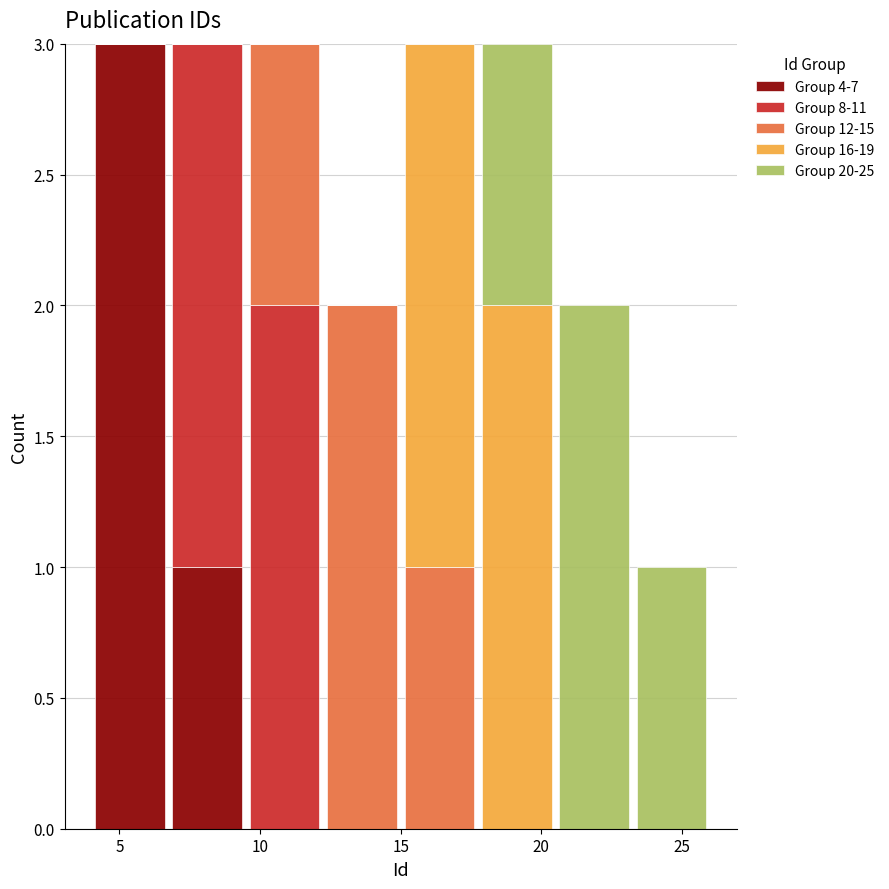

Reading left to right, list every stacked bar in this chart as the range it spans on the x-axis followed by its total height. Neither the bar edges nor the heights are printed on the chart, so give them approximately, as read against the axes.

4.00 to 6.75: 3
6.75 to 9.50: 3
9.50 to 12.25: 3
12.25 to 15.00: 2
15.00 to 17.75: 3
17.75 to 20.50: 3
20.50 to 23.25: 2
23.25 to 26.00: 1